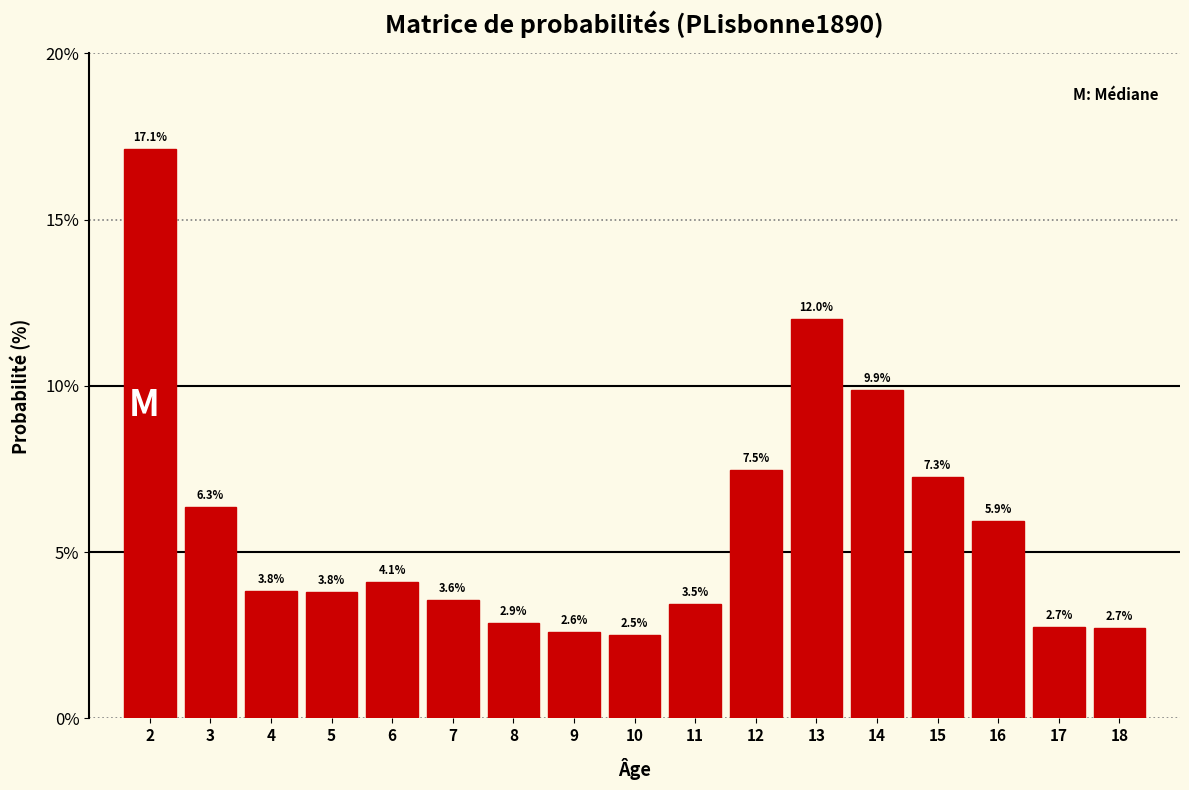

What is the value of the 4th bar from the left?

3.8